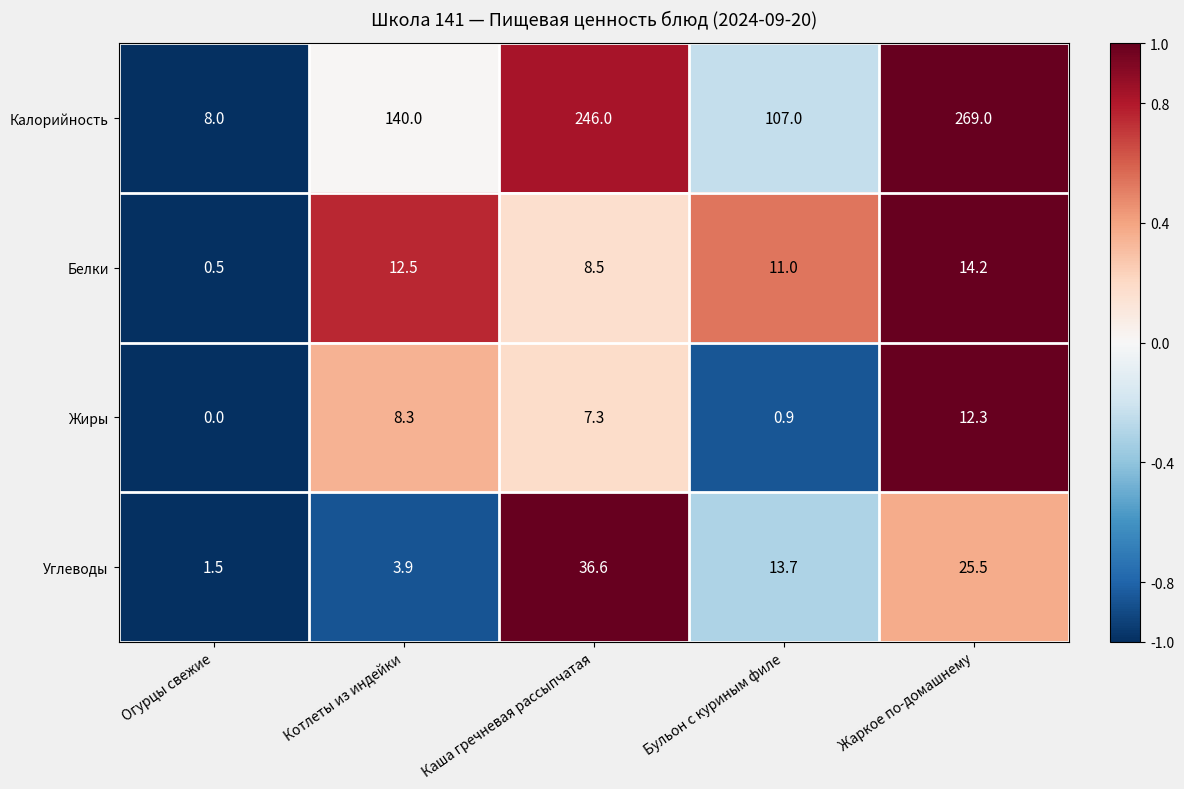

What is the maximum value for Углеводы?

36.6